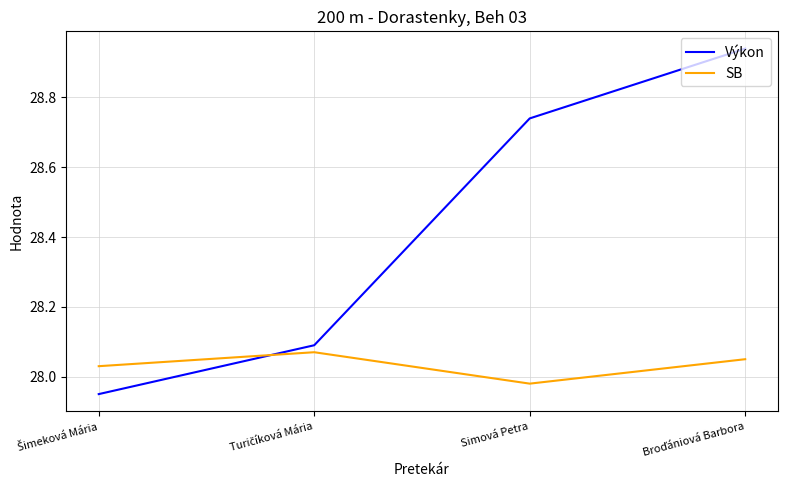

True or false: SB has a value of 39.2 at Simová Petra.

False